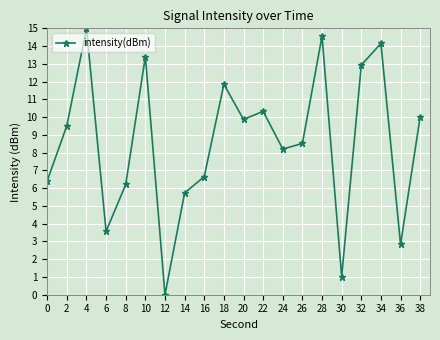

Count the number of values greater than 9.

10